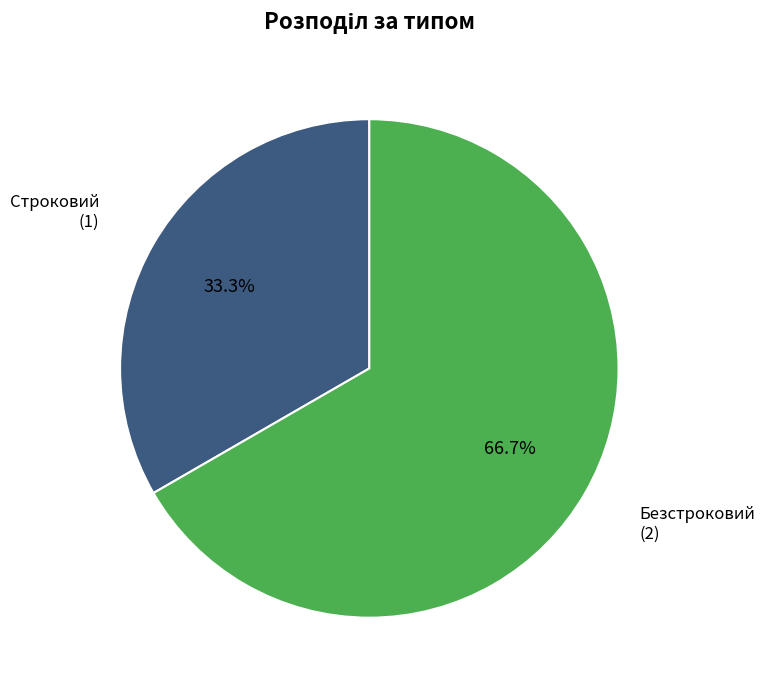

Is there any slice that represents more than half of the pie?

Yes